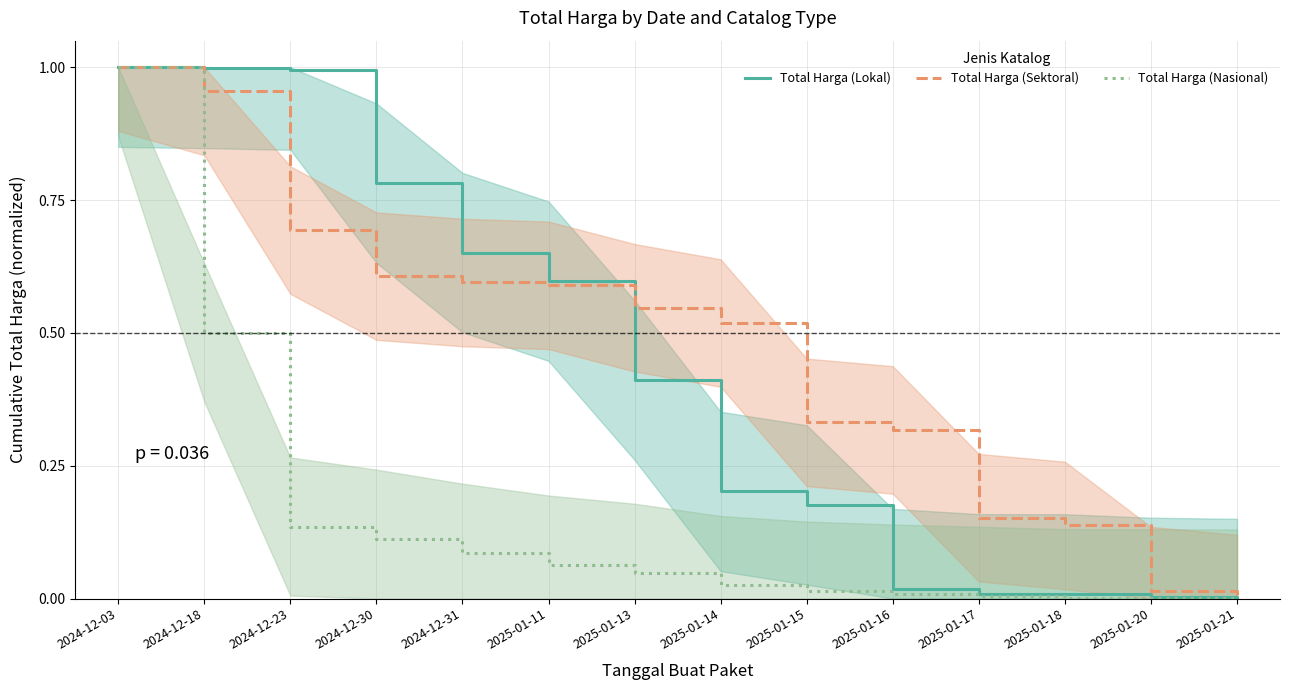

Rank the series by their maximum value, from highest to lowest.

Total Harga (Lokal), Total Harga (Sektoral), Total Harga (Nasional)